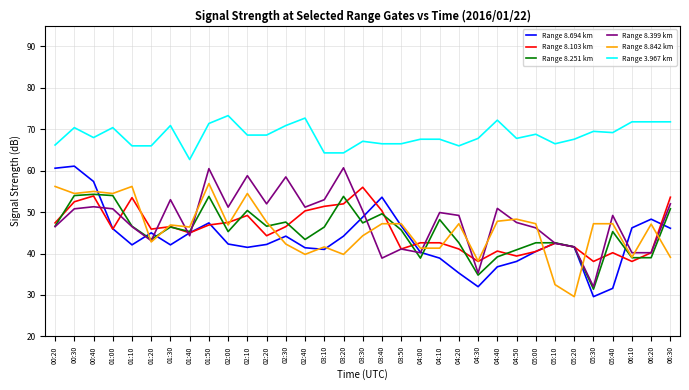

The value of Range 3.967 km at 04:10 is 97.9. True or false?

False